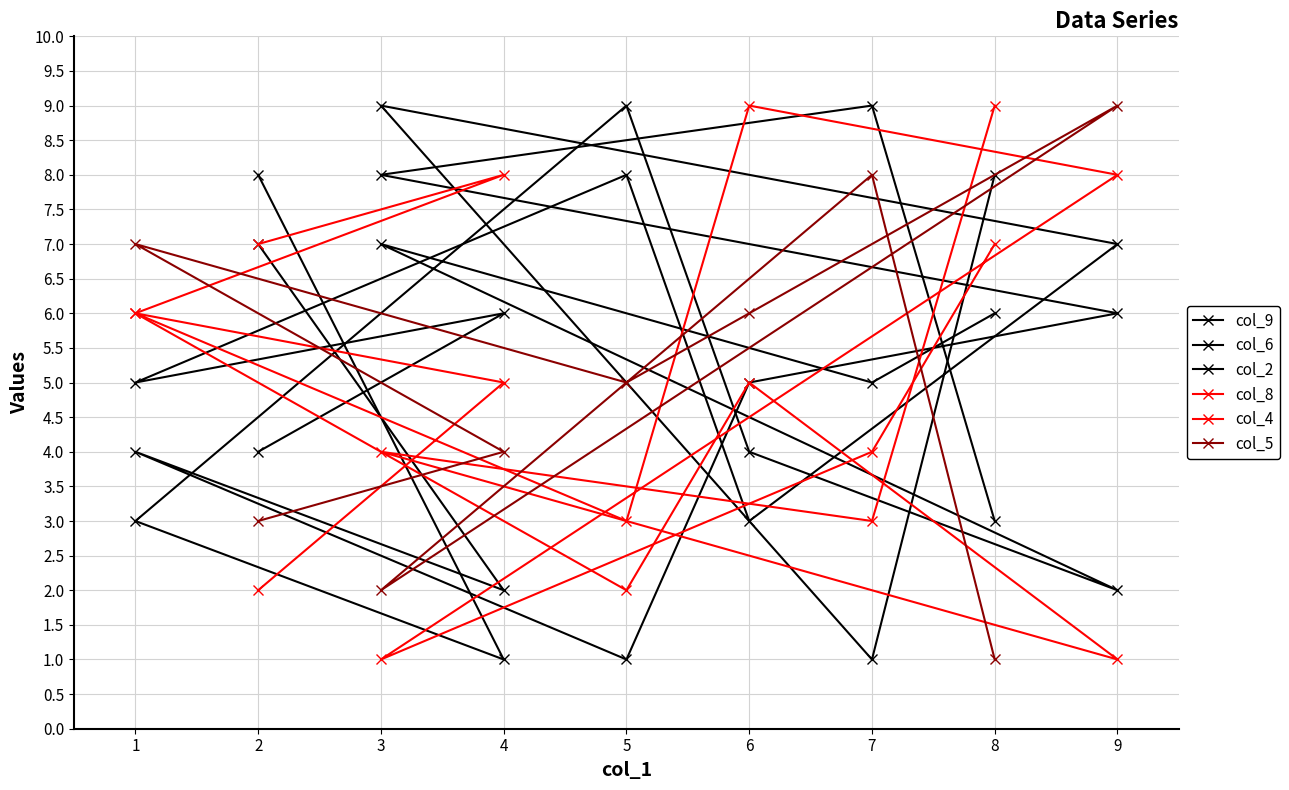

At which category does col_6 reach its first local peak?

3